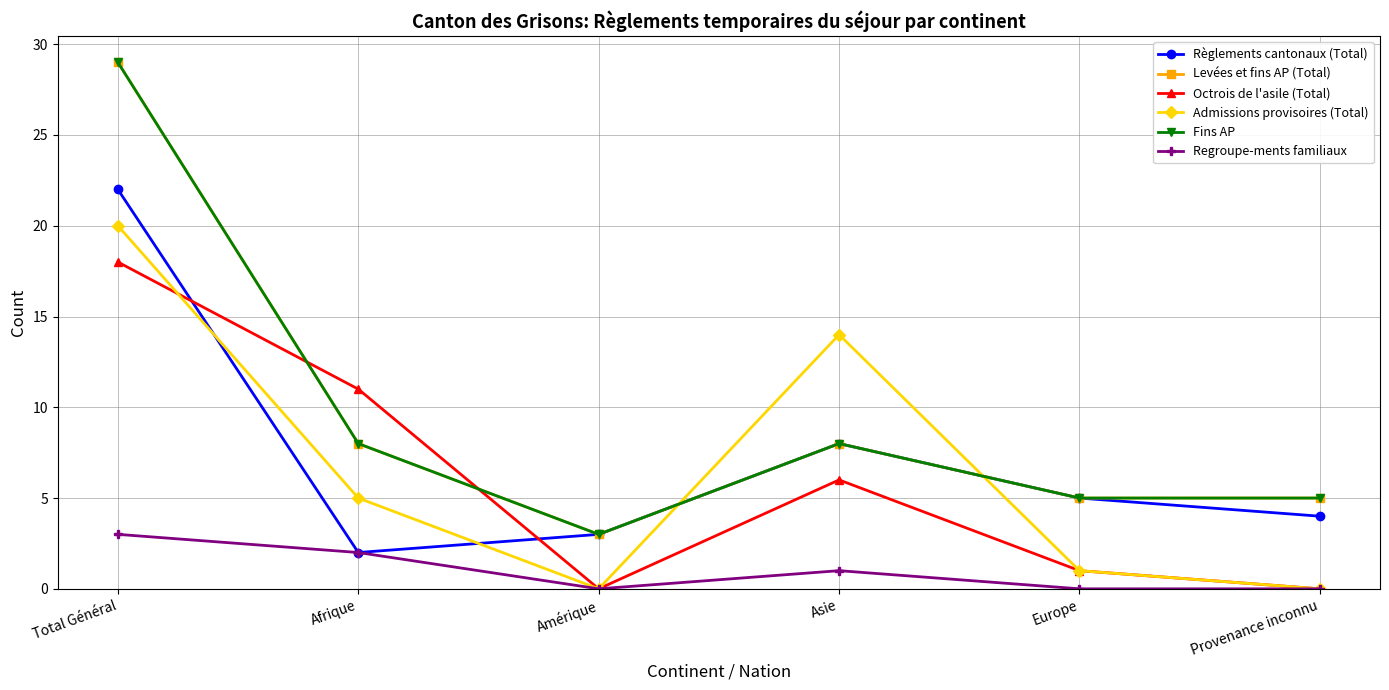

Does the chart have visible grid lines?

Yes